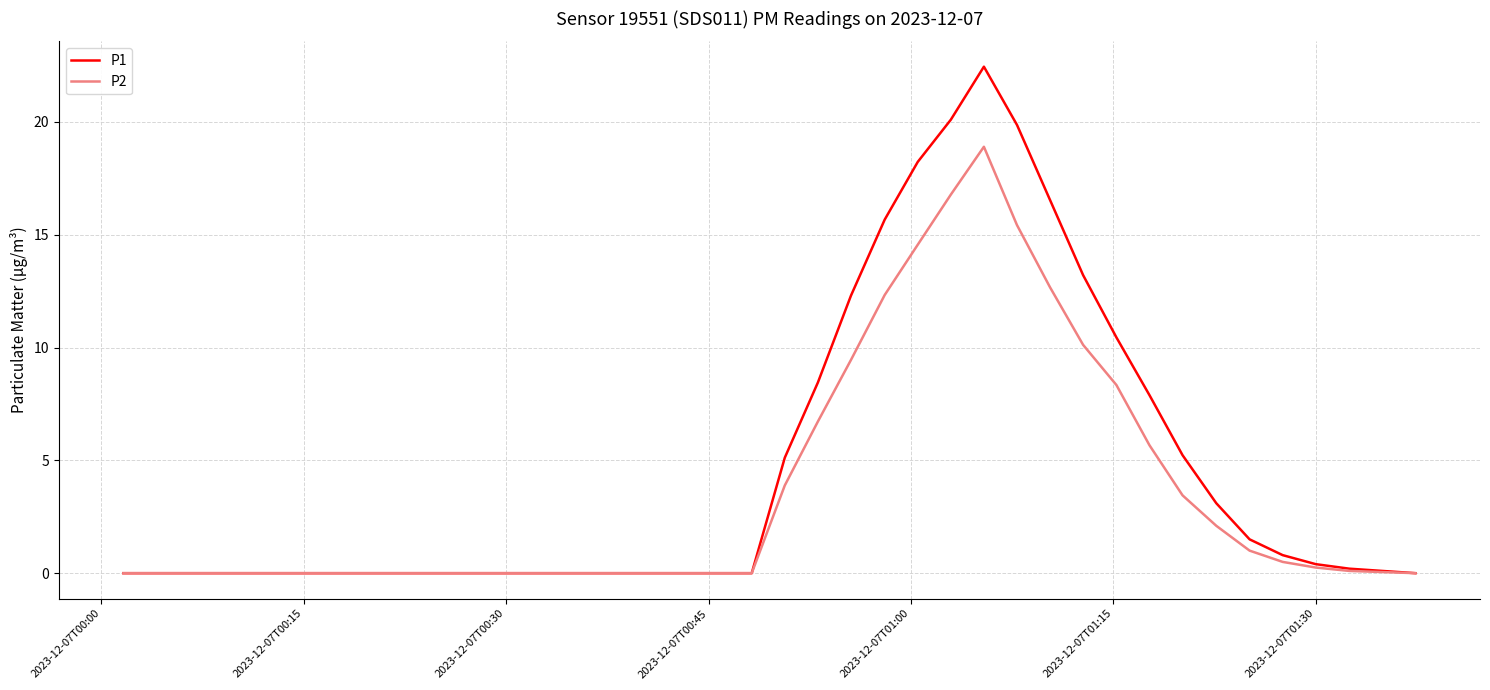

Rank the series by their maximum value, from lowest to highest.

P2, P1